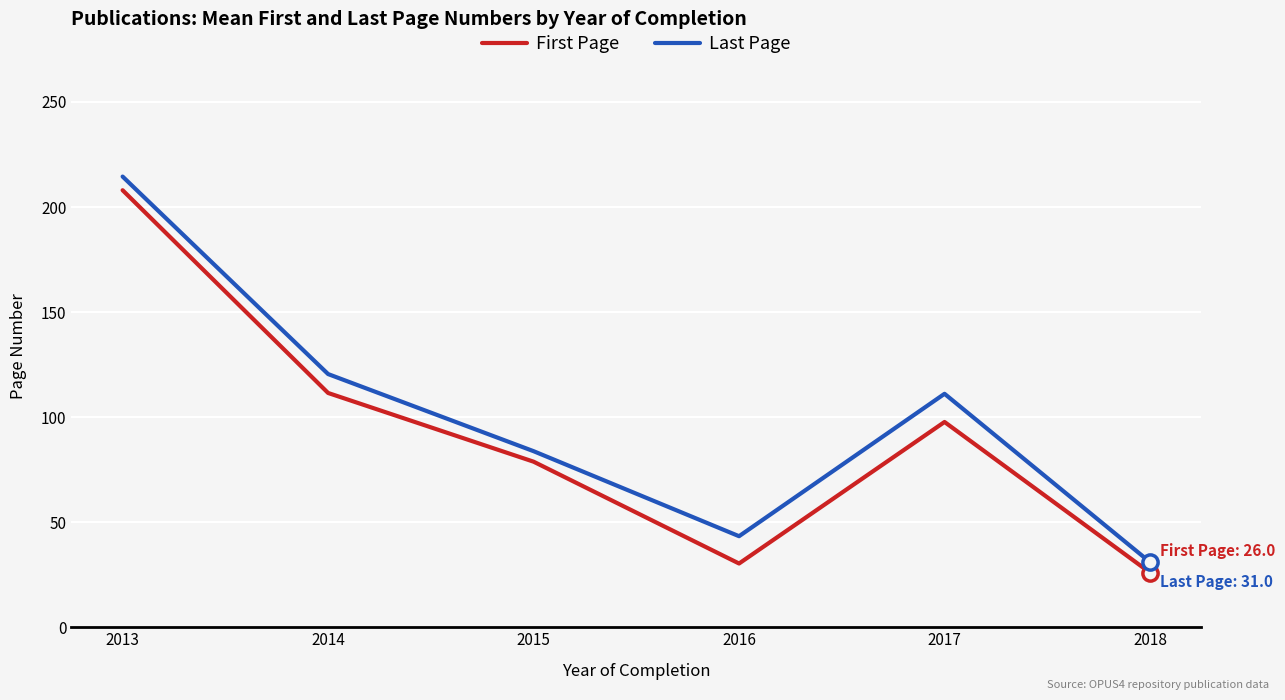

What is the difference between the highest and lowest values at 2013?

6.5